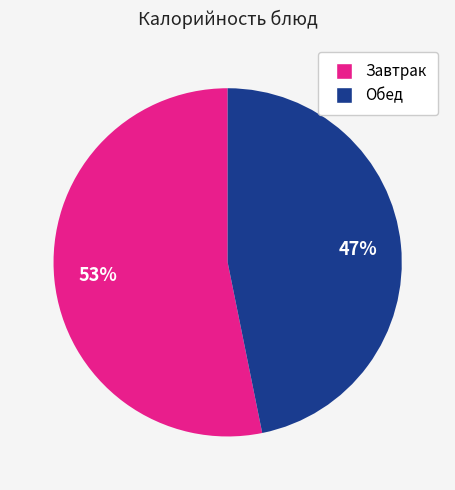

Does any single category account for the majority?

Yes